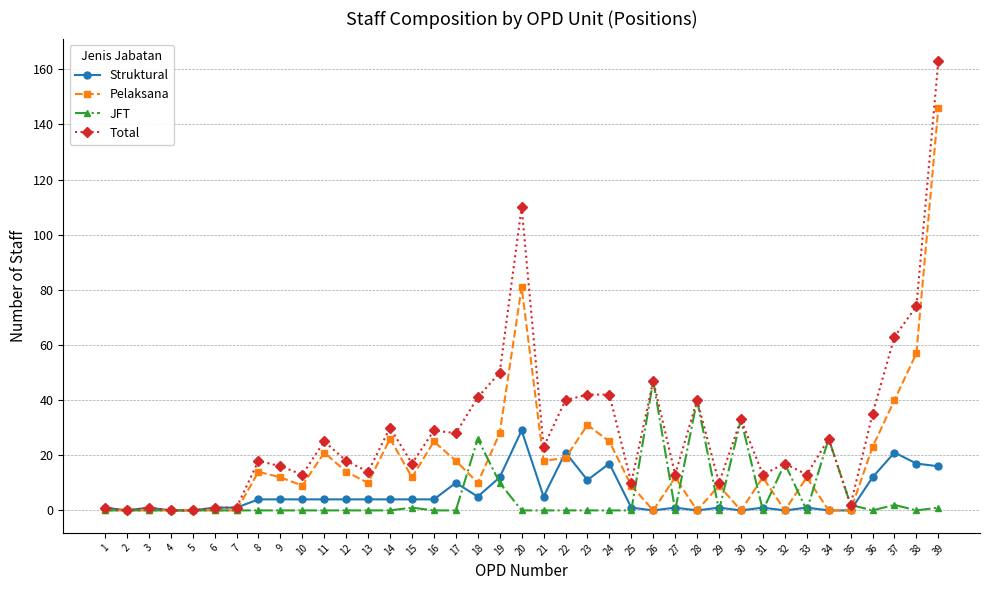

What is the total value across all series at 14?

60